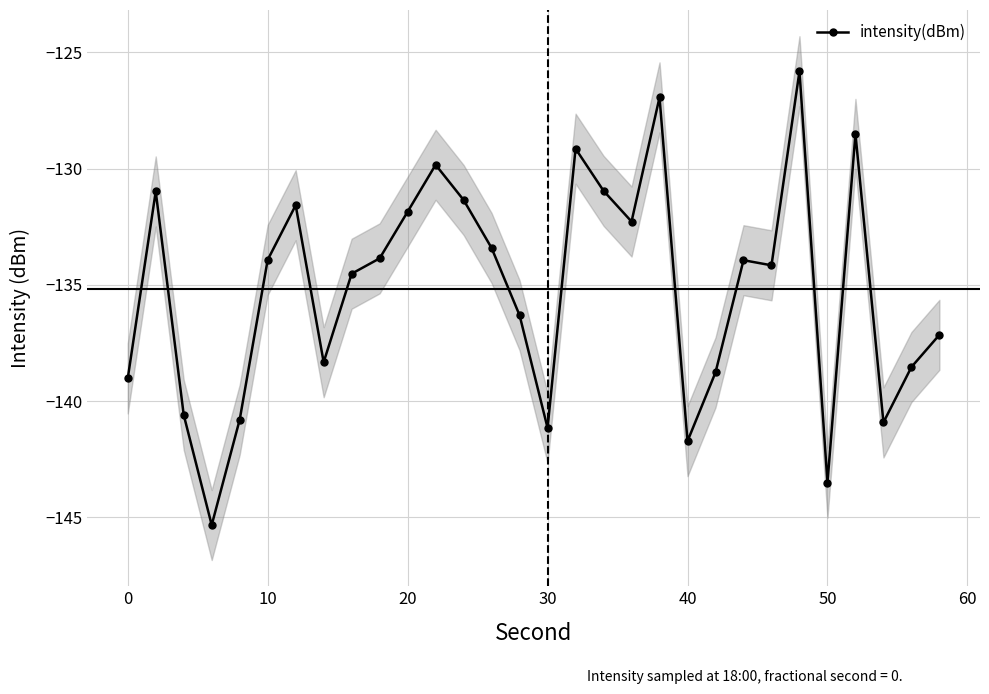

True or false: intensity(dBm) has more than 1 interior local peaks.

True